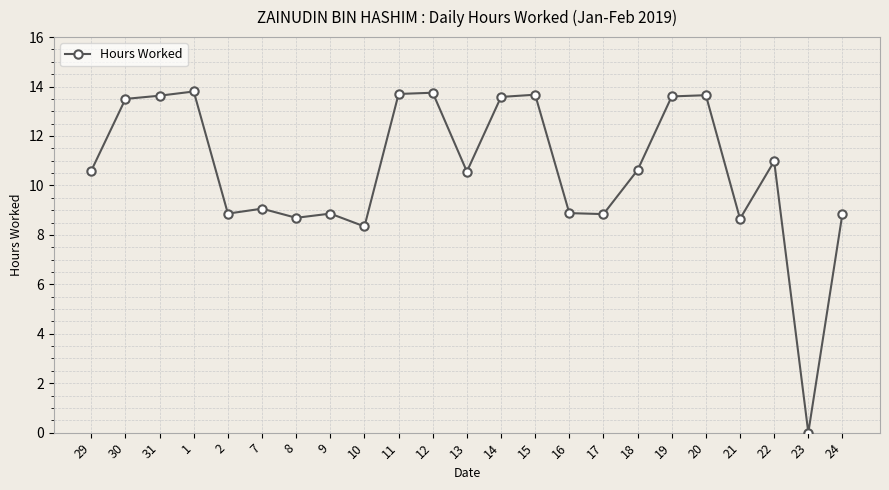

How many positive values are there?

22